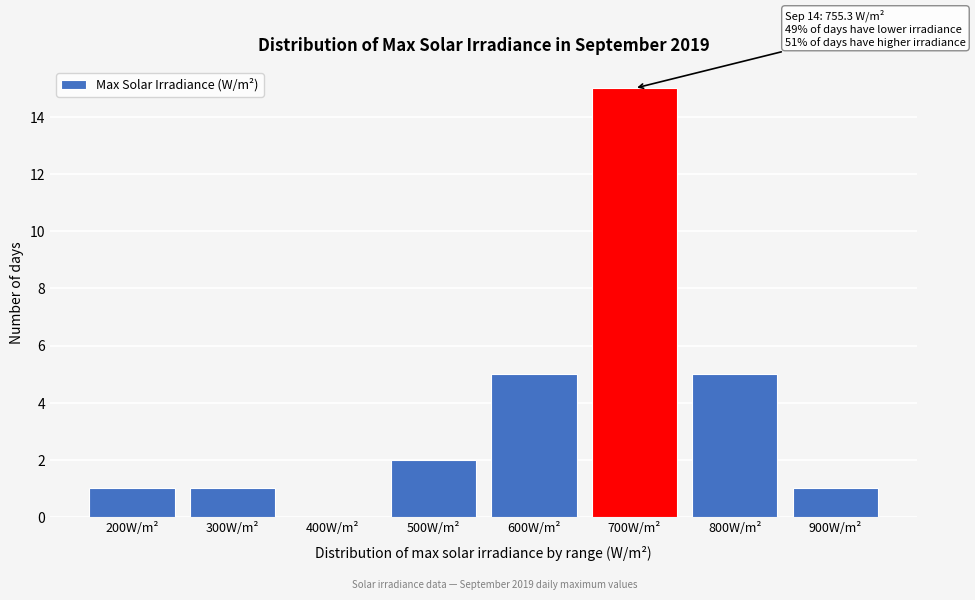

Reading right to left, list all the values displayed in this chart.

900W/m²=1	800W/m²=5	700W/m²=15	600W/m²=5	500W/m²=2	400W/m²=0	300W/m²=1	200W/m²=1